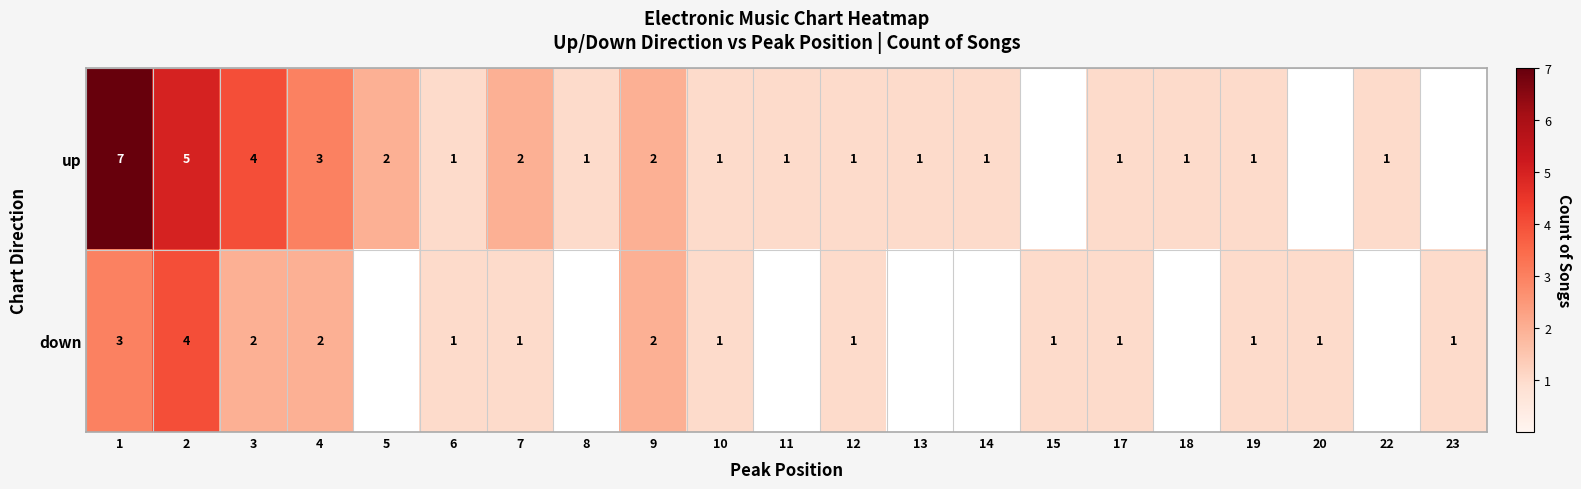

Between 8 and 19, which is larger?

8